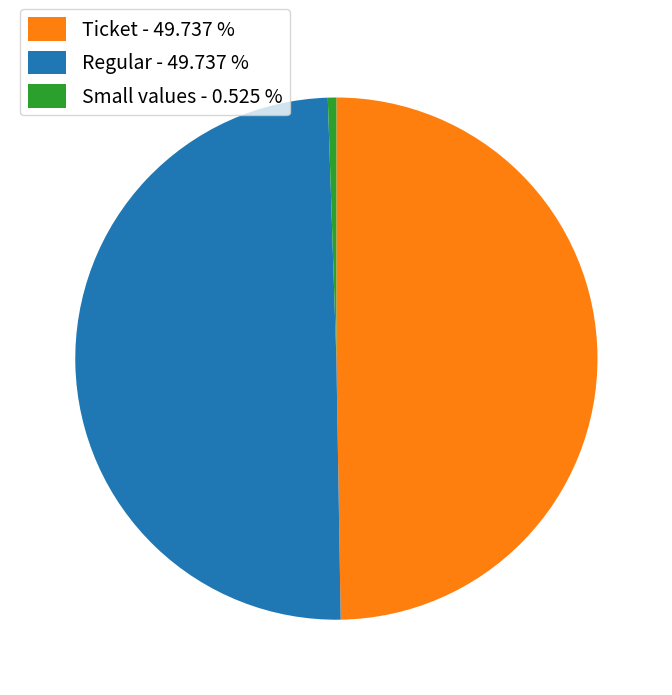

Which slice is the smallest?

Small values - 0.525 %